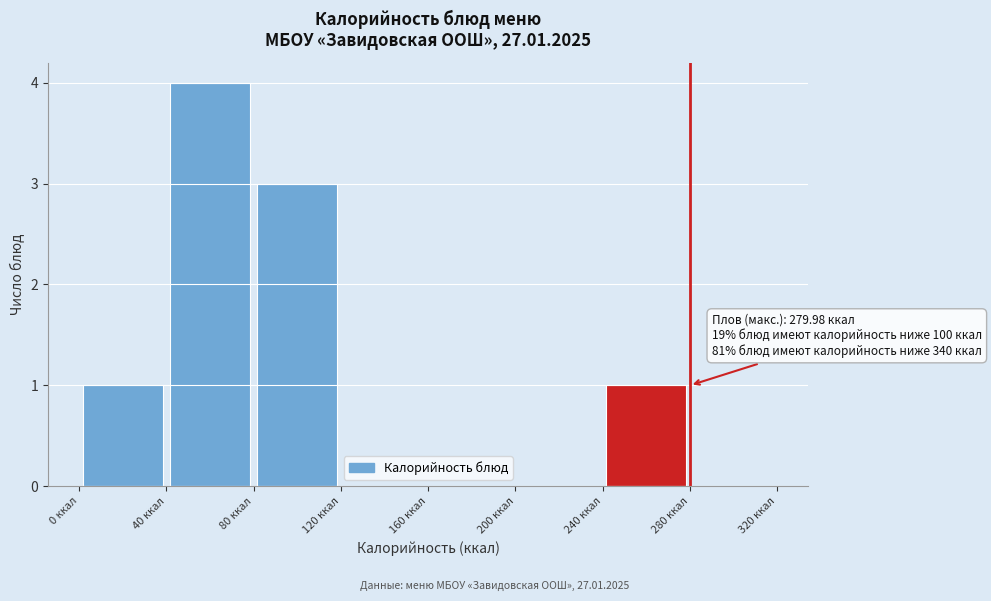

Over which range of the x-axis is the bar tallest?

40 to 80